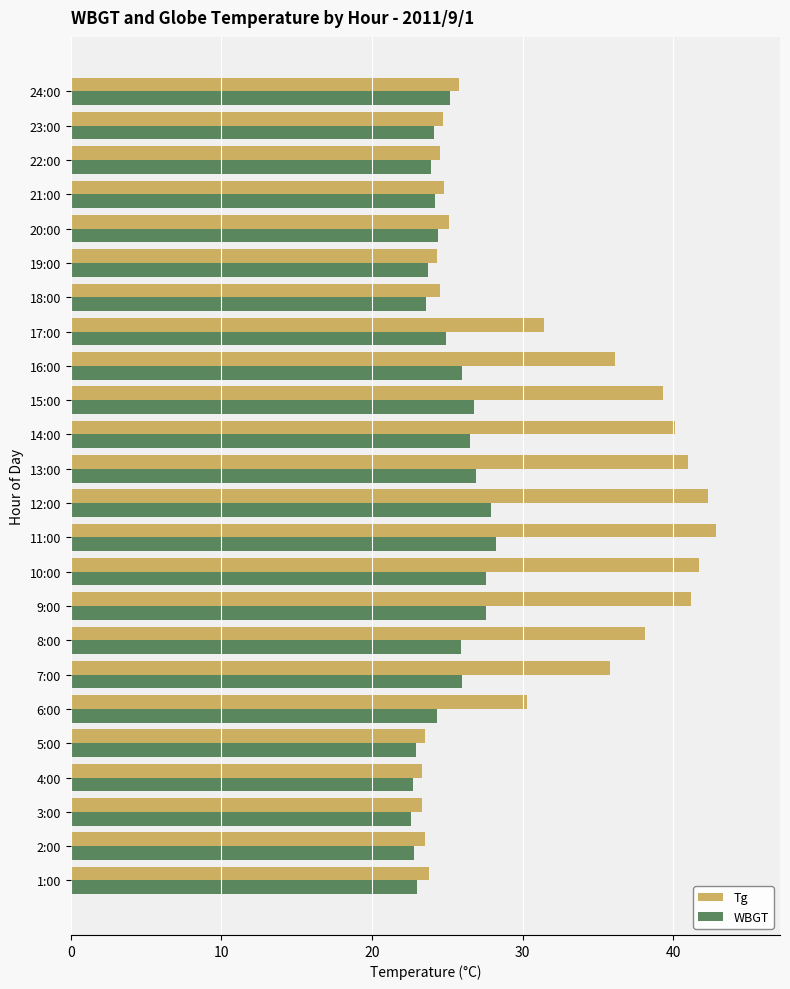

Which series has the widest spread of values?

Tg